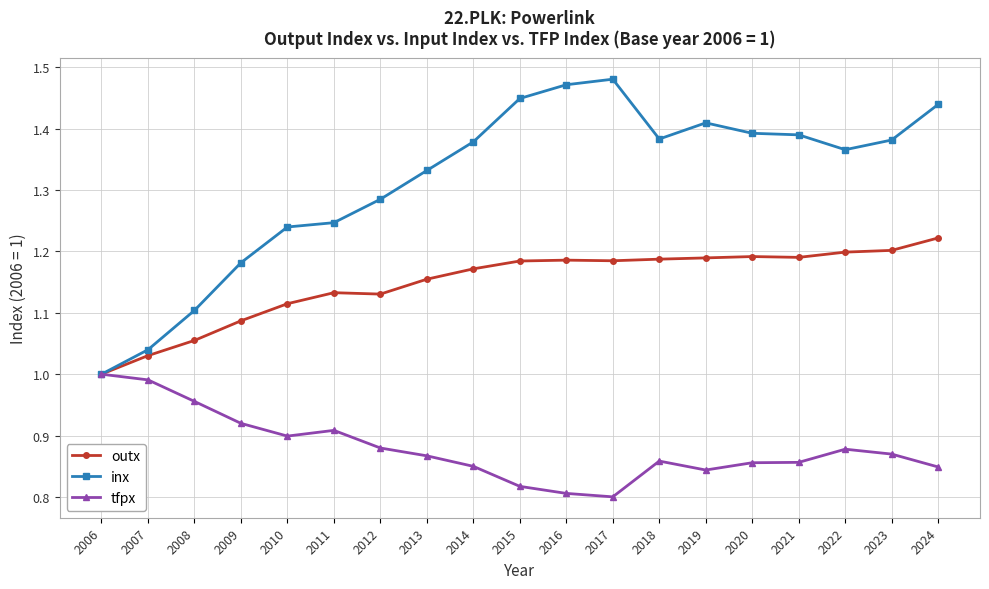

Between 2012 and 2017, which series saw the biggest shift?

inx